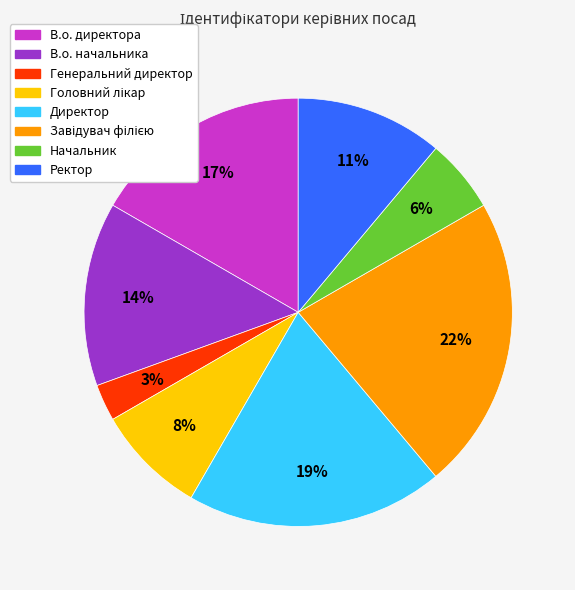

Is there any slice that represents more than half of the pie?

No